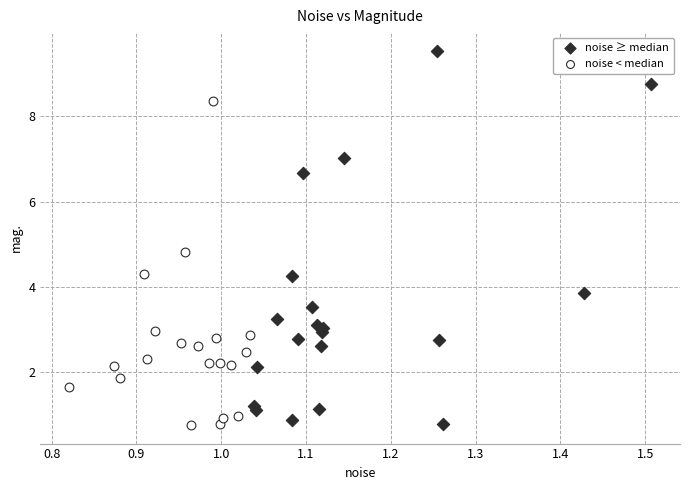

Which series has the largest Y range (max minus min)?

noise ≥ median